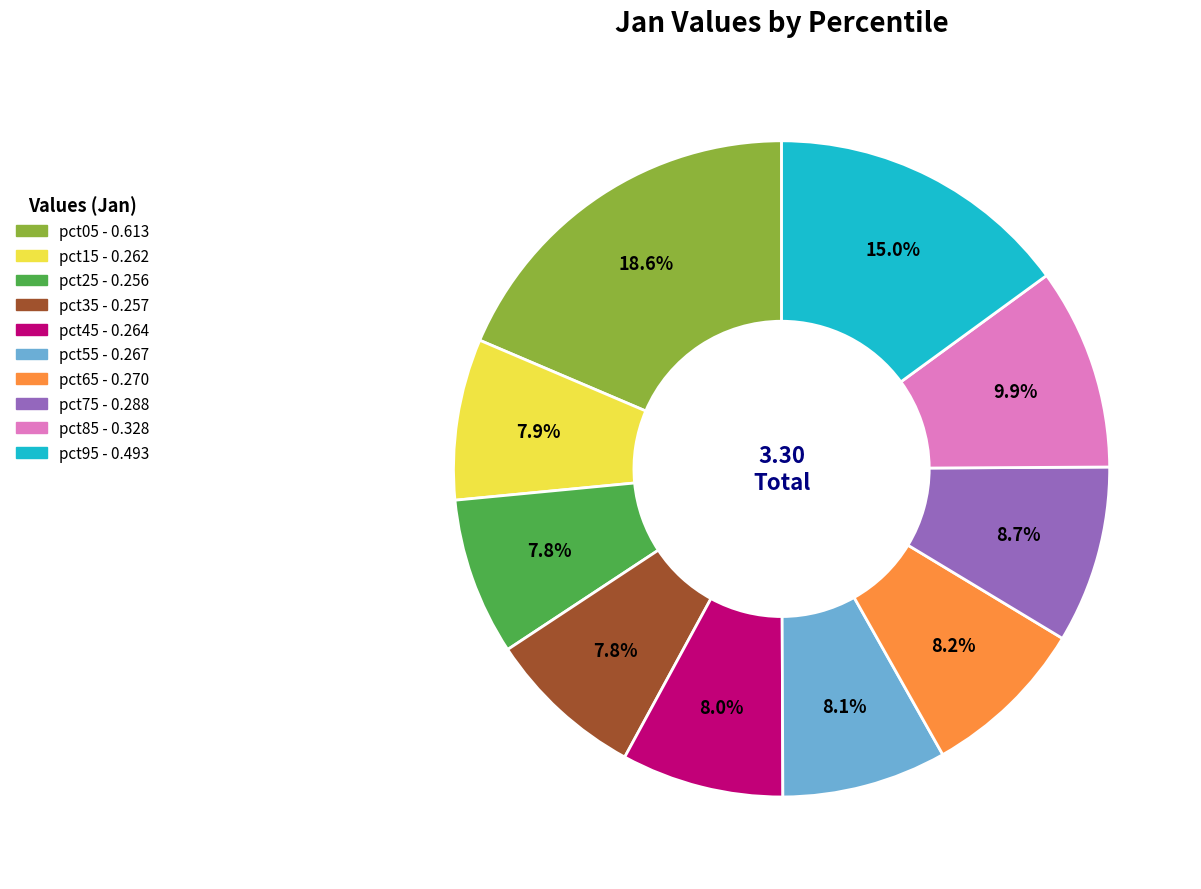

Count the number of slices in the pie.

10